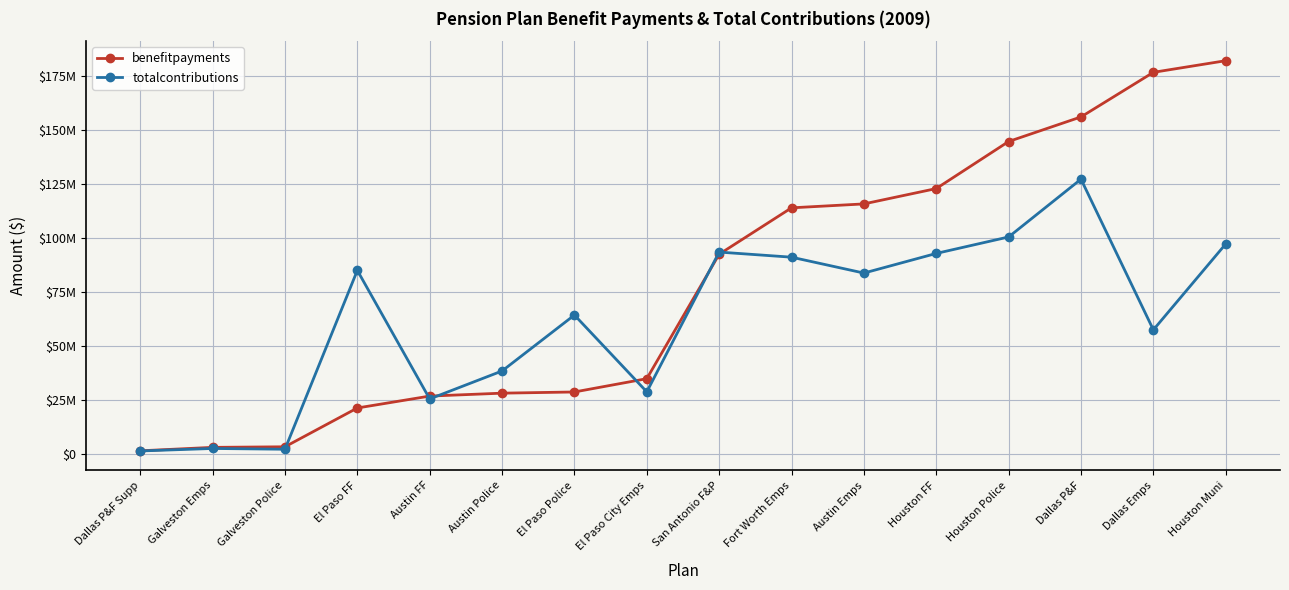

What position from the right is Houston Muni?

1